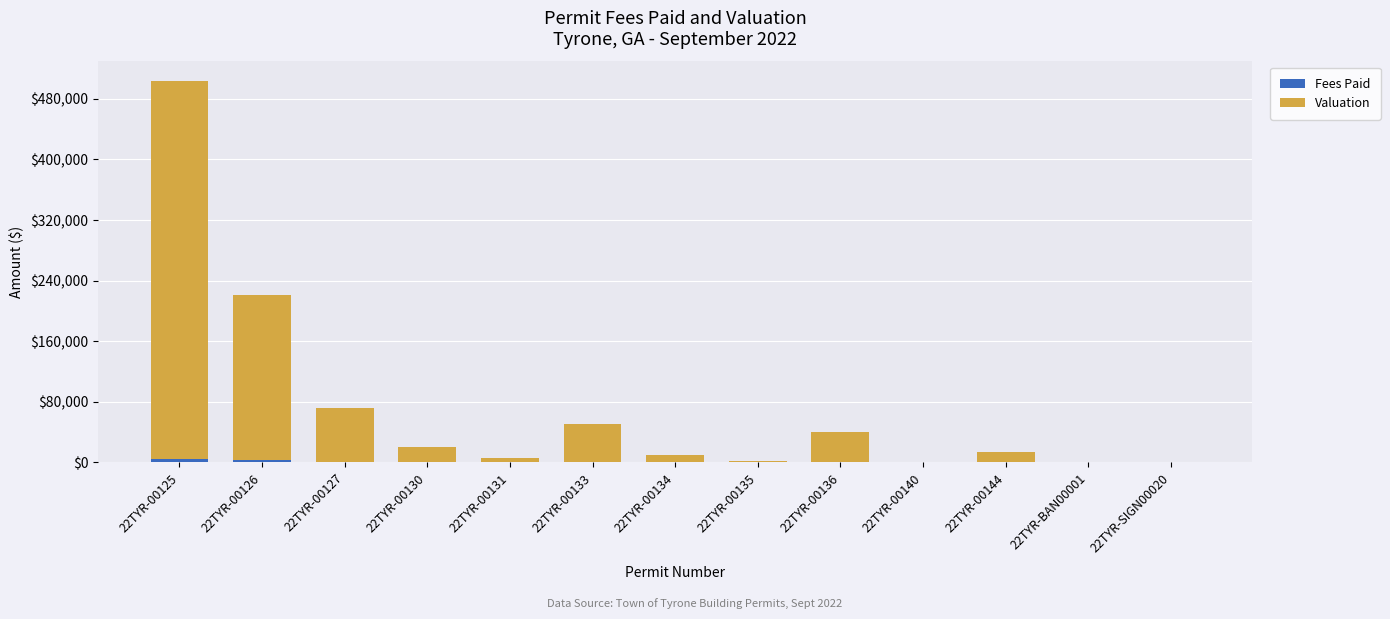

At which category is the sum across all series the highest?

22TYR-00125